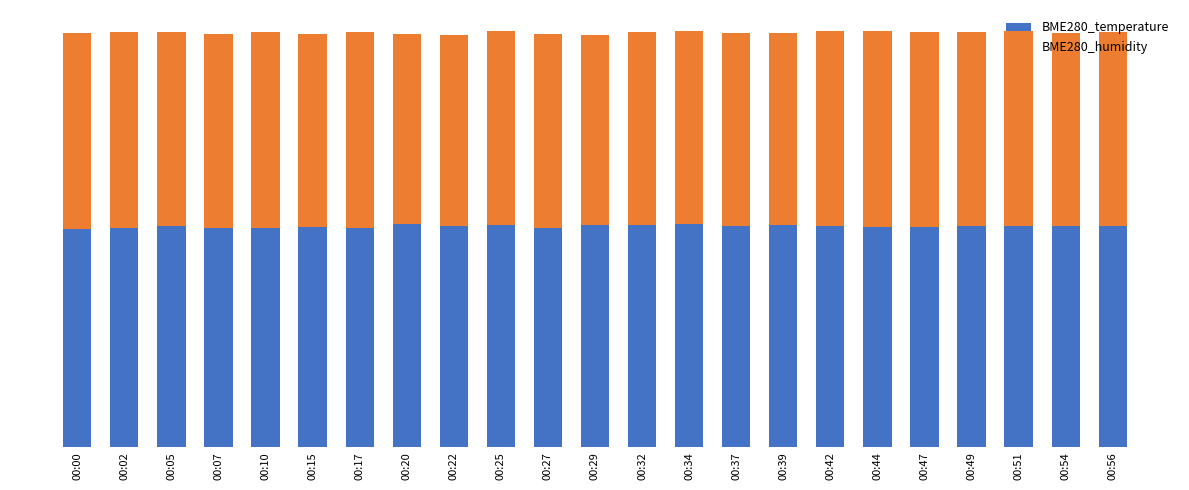

What are all the series names shown in the legend?

BME280_temperature, BME280_humidity